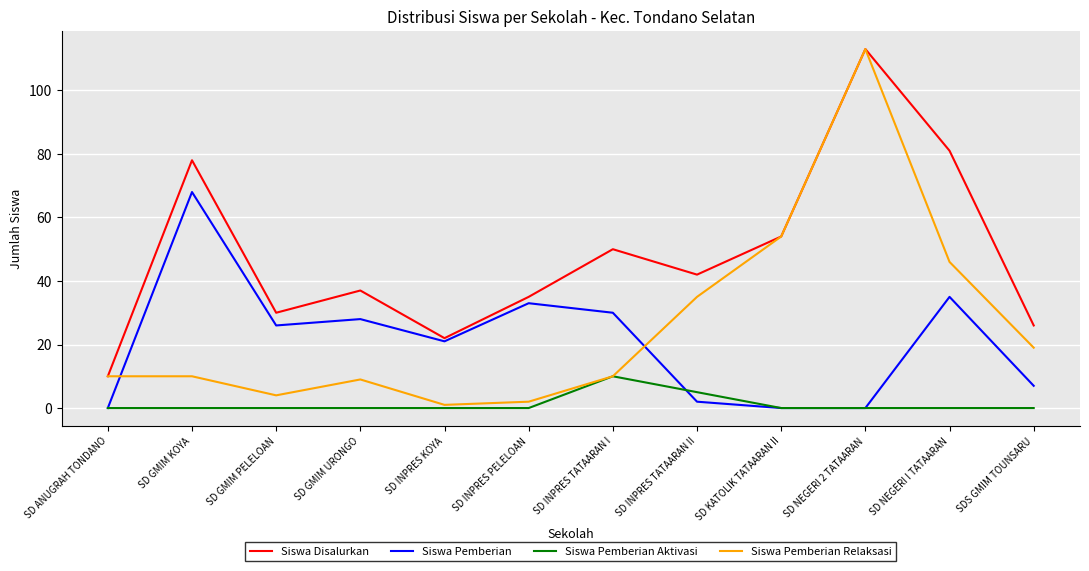

Is this an area chart (filled region under the line)?

No